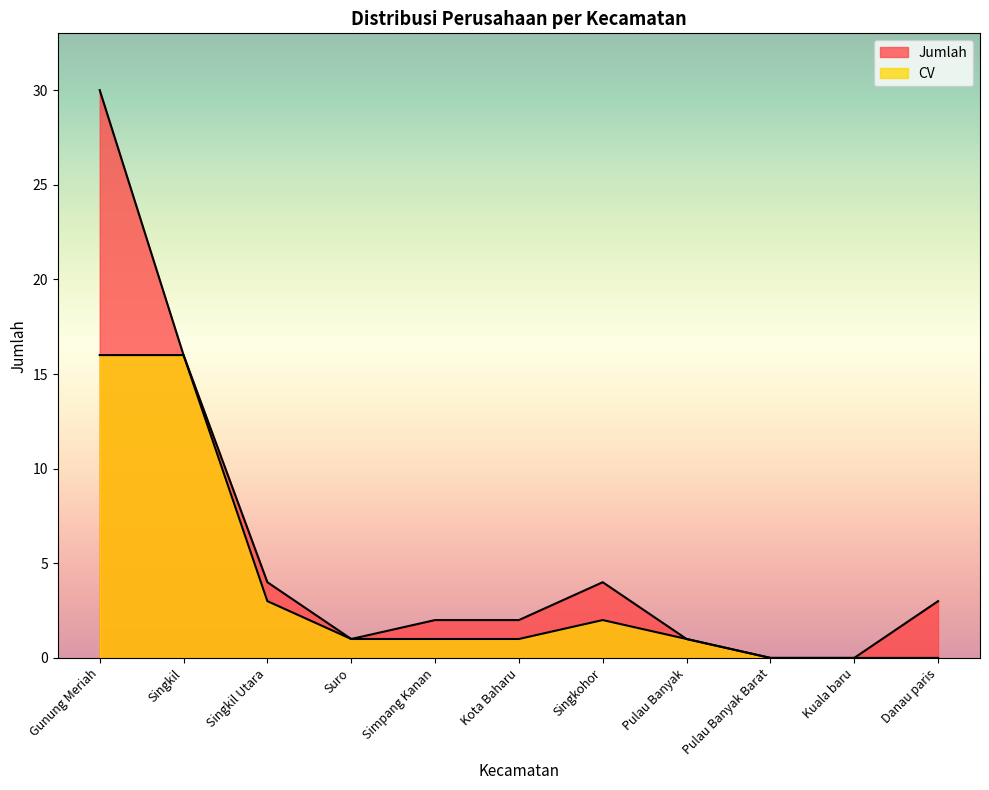

The value of Jumlah at Singkil is 22. True or false?

False